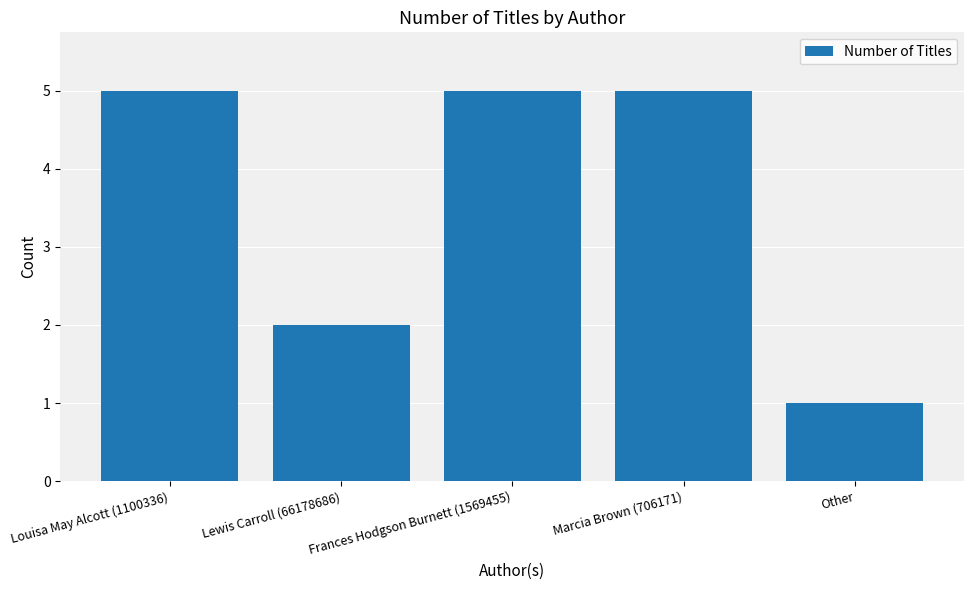

The value at Lewis Carroll (66178686) is 2. True or false?

True